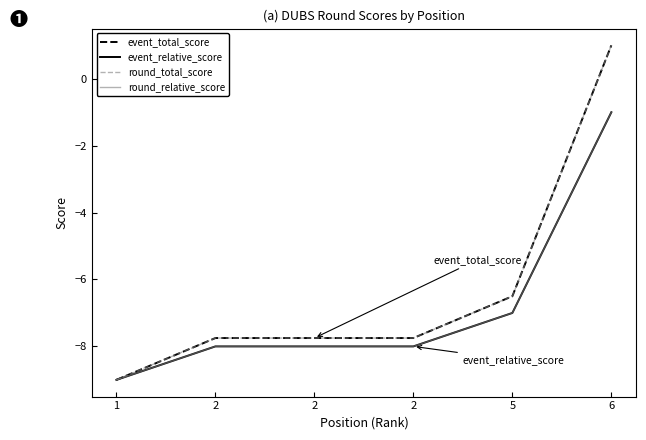

Does the chart display data point markers on the line(s)?

No